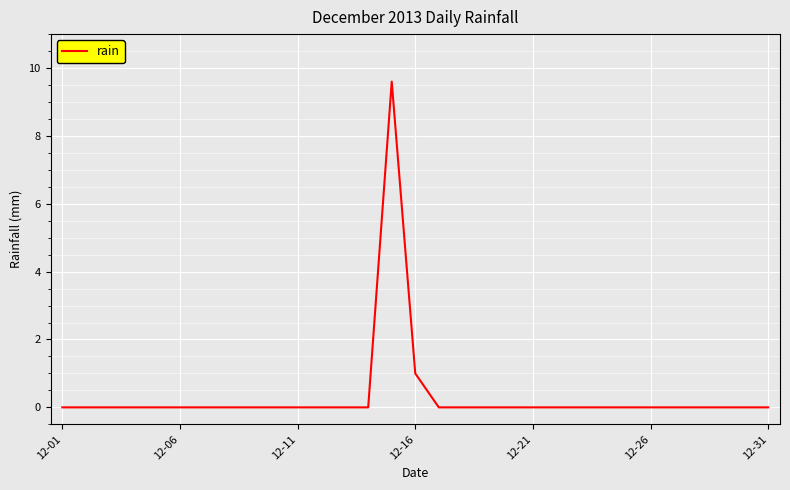

What is the greatest value displayed?

9.6